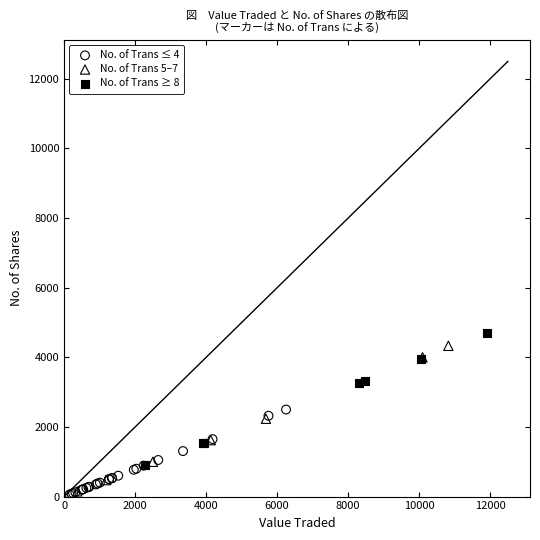

Which series reaches the maximum Y coordinate?

No. of Trans ≥ 8